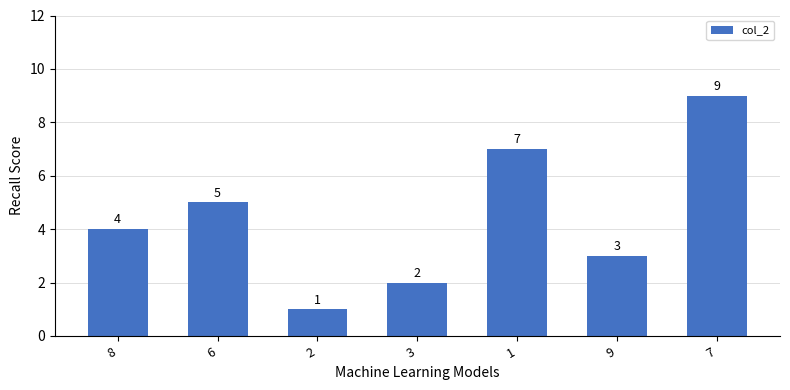

Which label corresponds to the largest value in the chart?

7